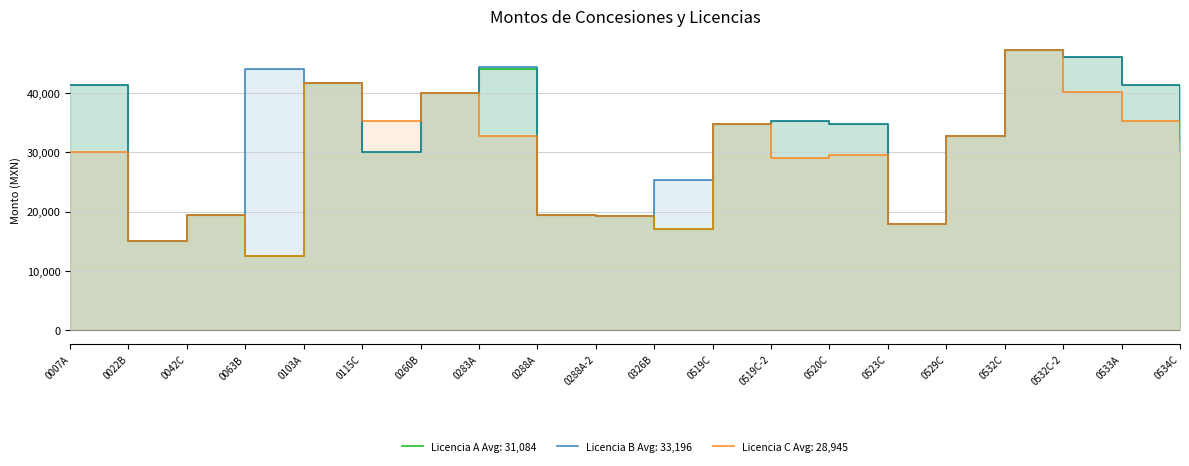

What is the sum of the Licencia C values at 0523C and 0532C-2?

58108